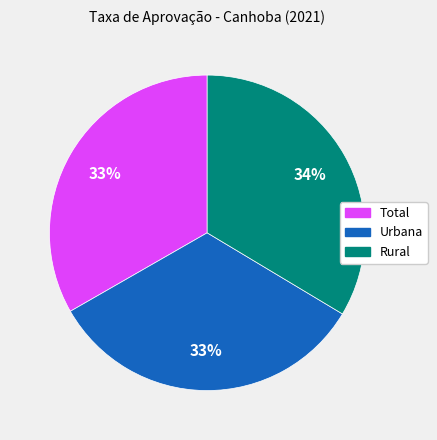

Combined, do Total and Rural account for over 50%?

Yes